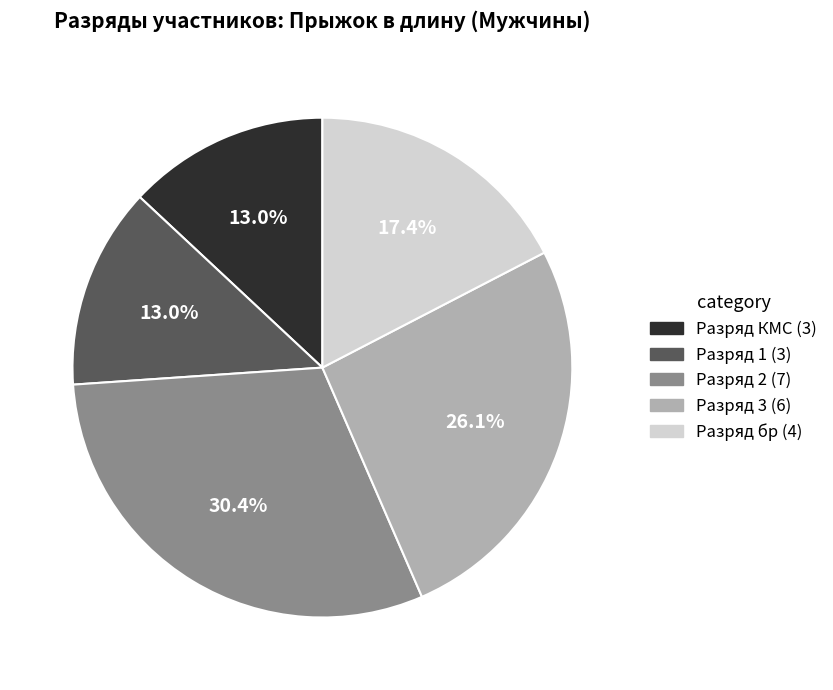

How many segments does this pie chart have?

5